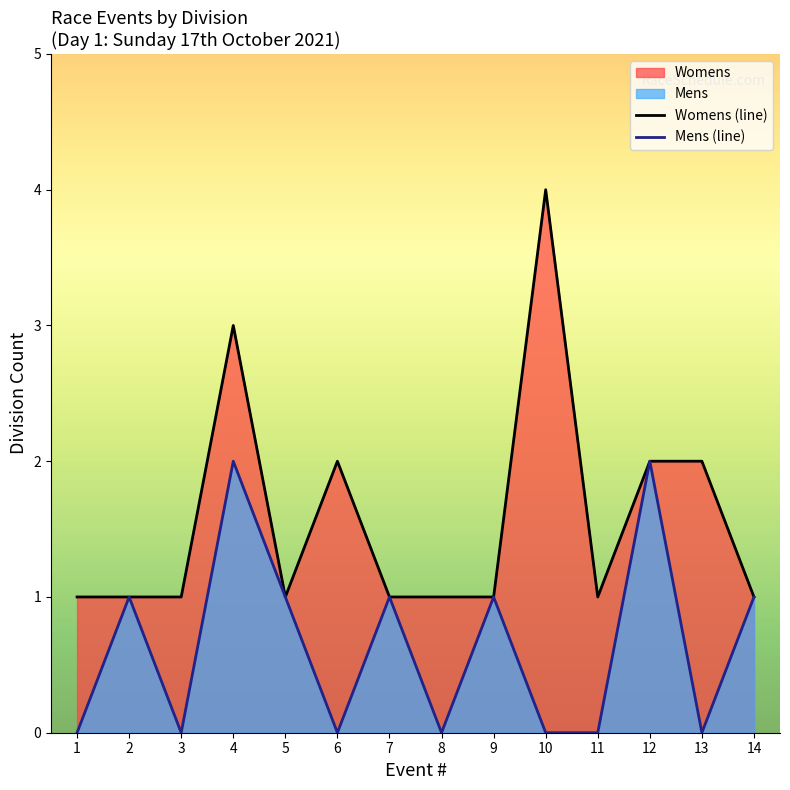

How many values in the Mens (line) series exceed 1?

2